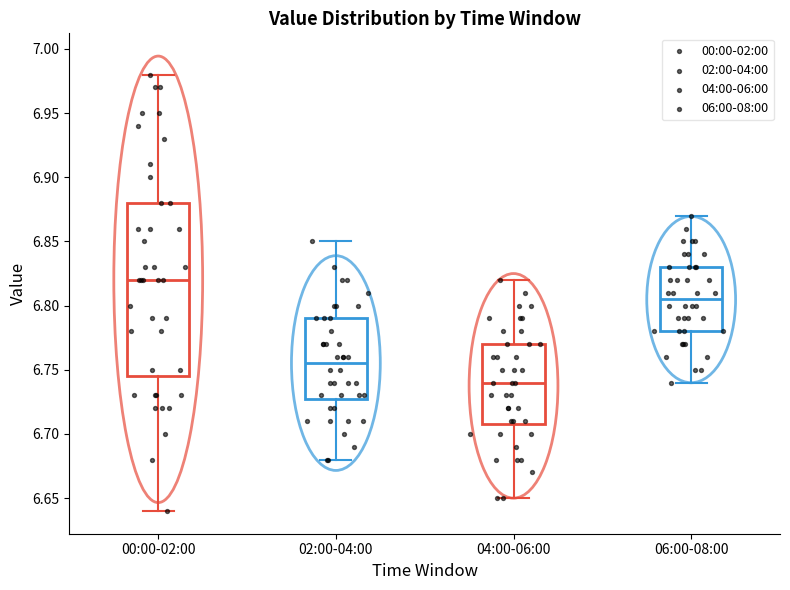

Where is the lower edge of the box for 02:00-04:00 on the y-axis? The values are not printed on the chart, so give them approximately, as read against the axis.

6.730